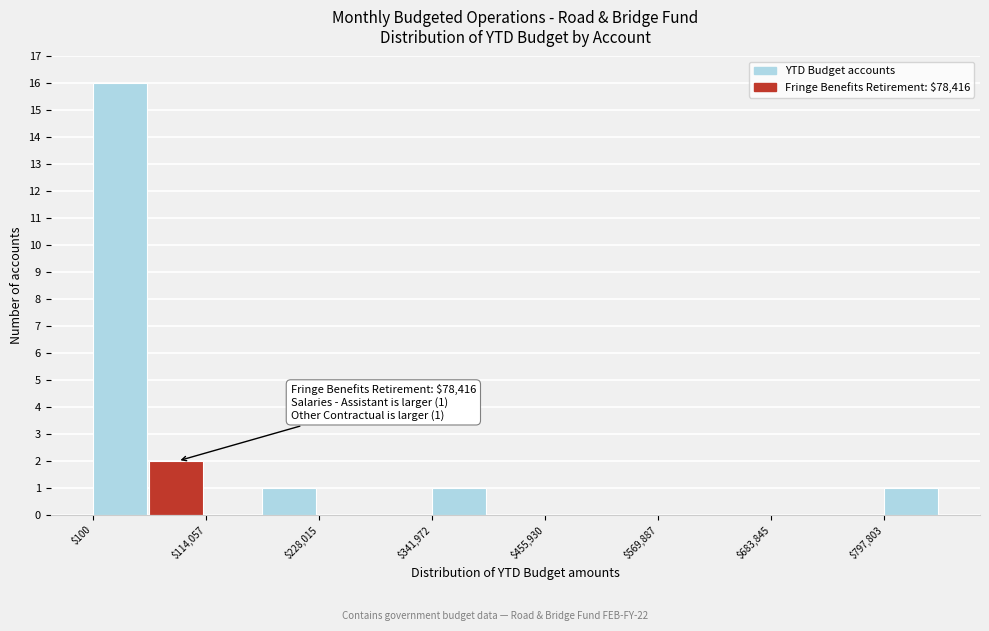

Read against the x-axis, roughly where is the centre of the tallest bar?

20000